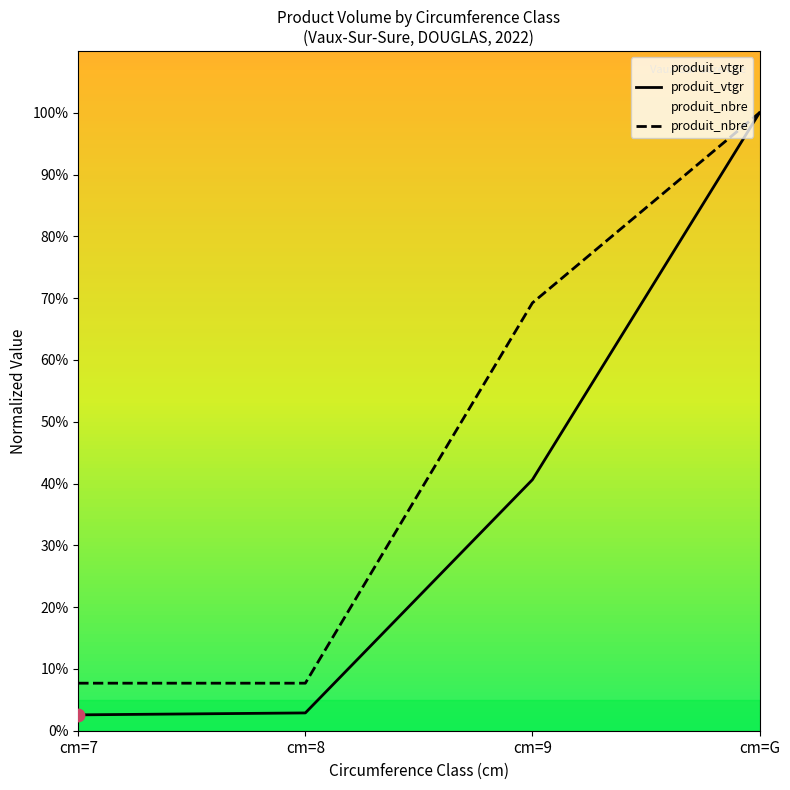

At how many categories does at least one series exceed 98?

1